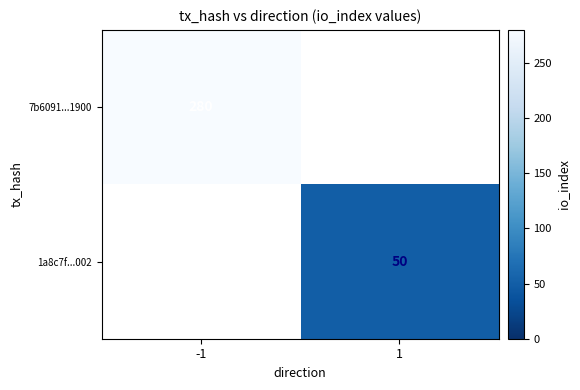

Is it true that 7b6091...1900 equals 280 at -1?

True